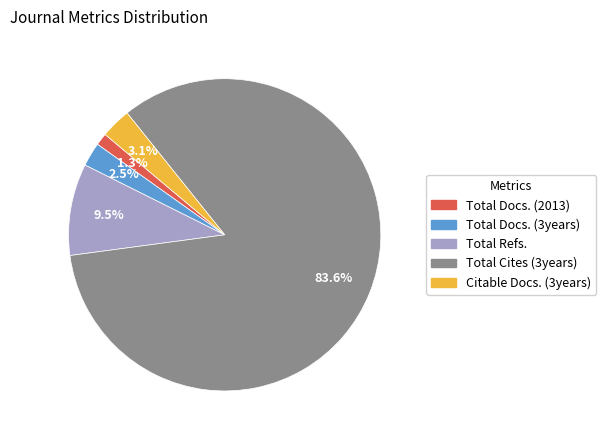

Does any single category account for the majority?

Yes